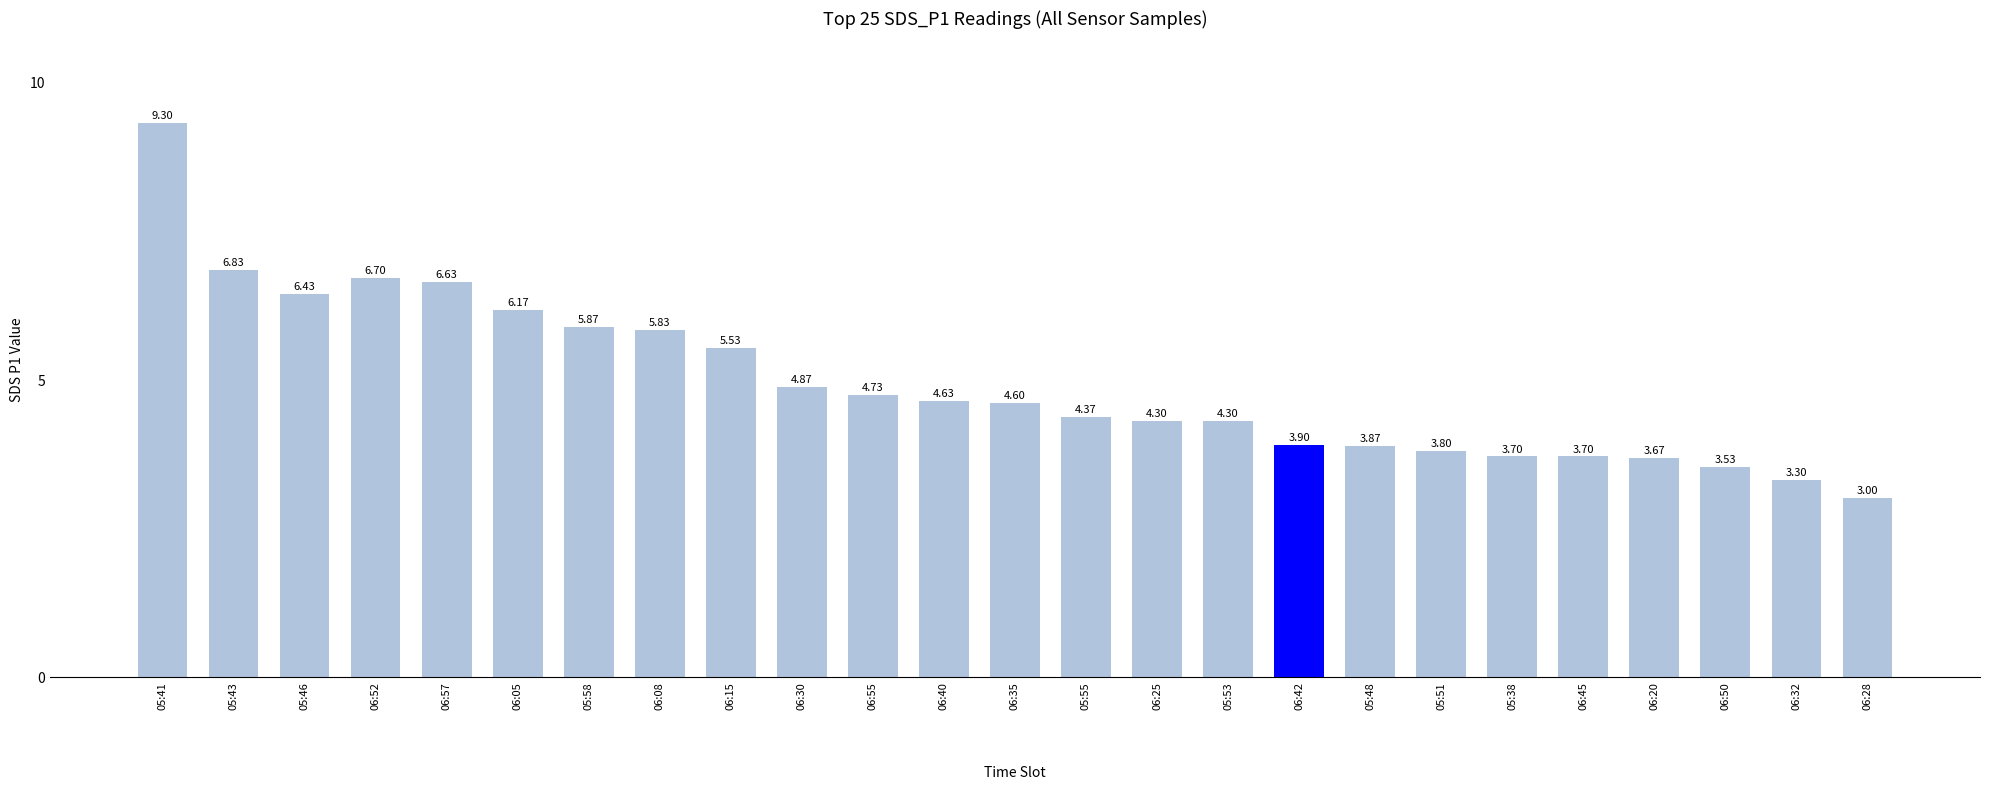

The chart shows a value of 3.0 at 06:28. True or false?

True